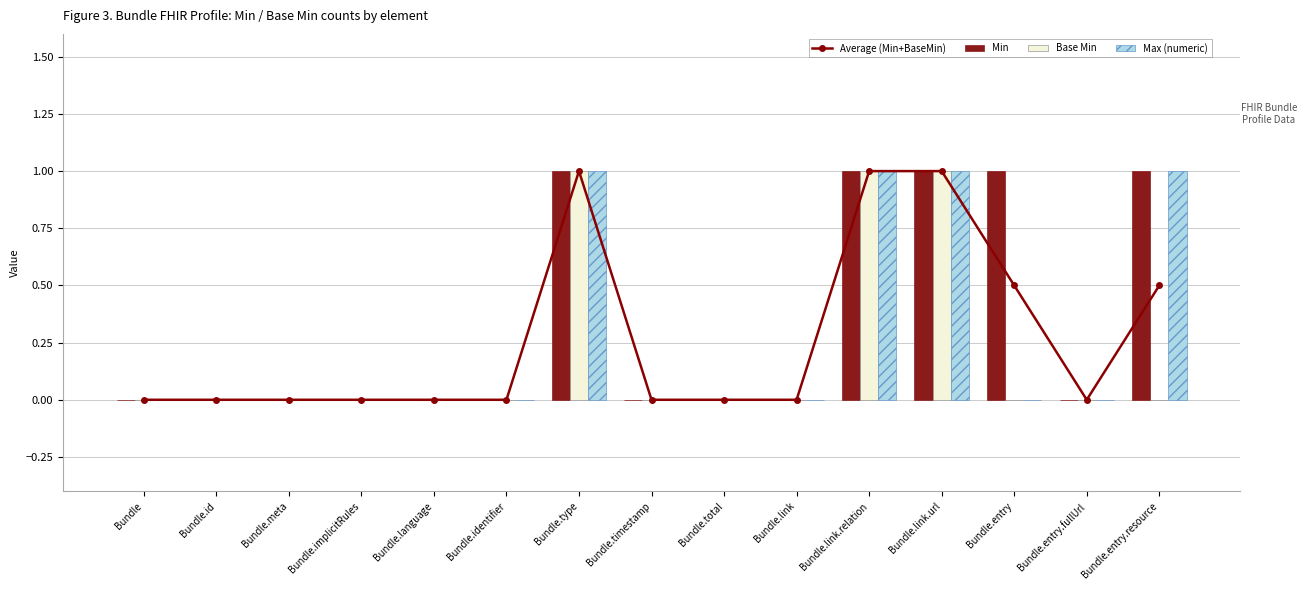

Between Bundle.entry.fullUrl and Bundle.implicitRules, which is larger?

Bundle.entry.fullUrl